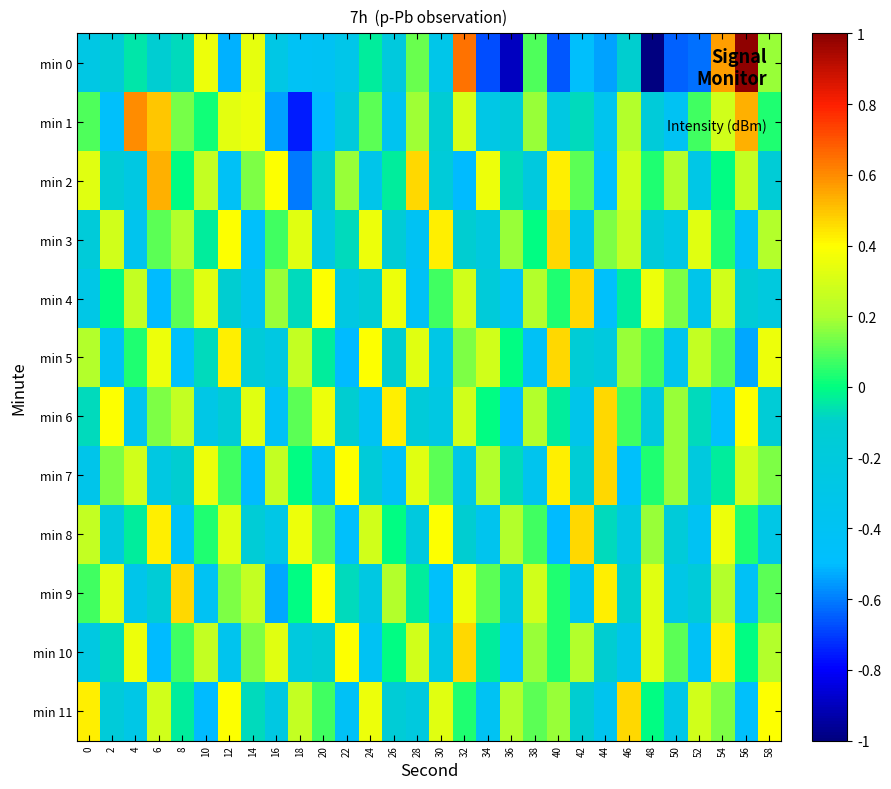

Which has a higher value, 46 or 38?

38